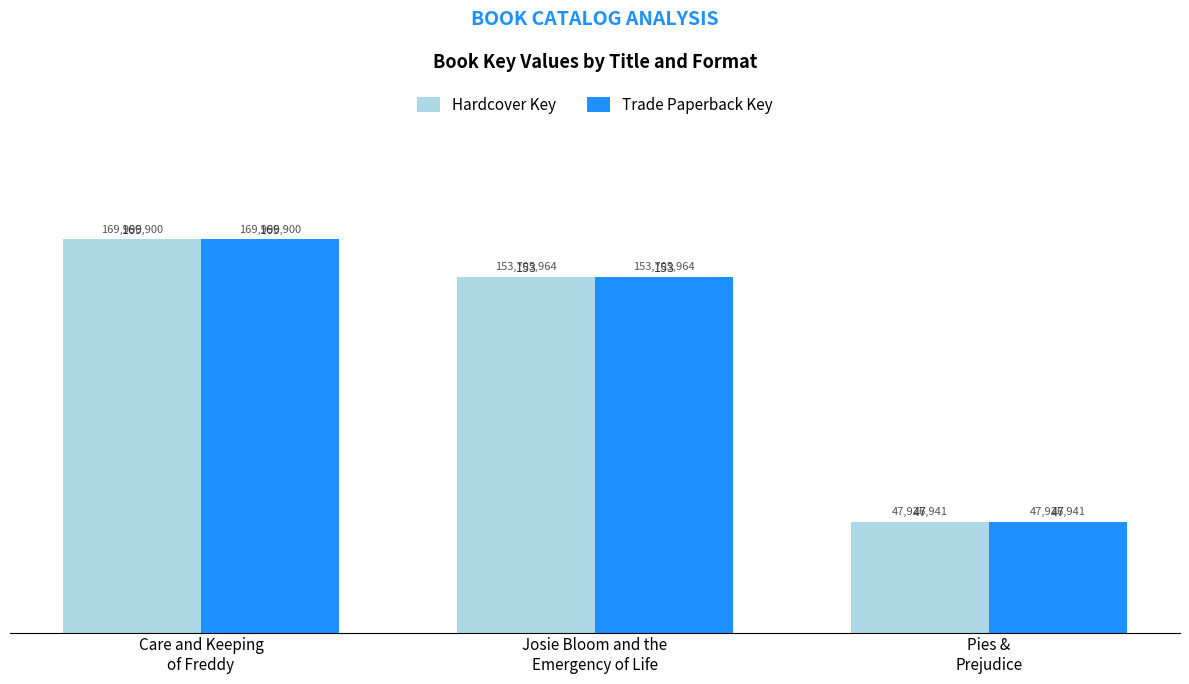

Count the Hardcover Key values in the range 47926941 to 169996900.

3